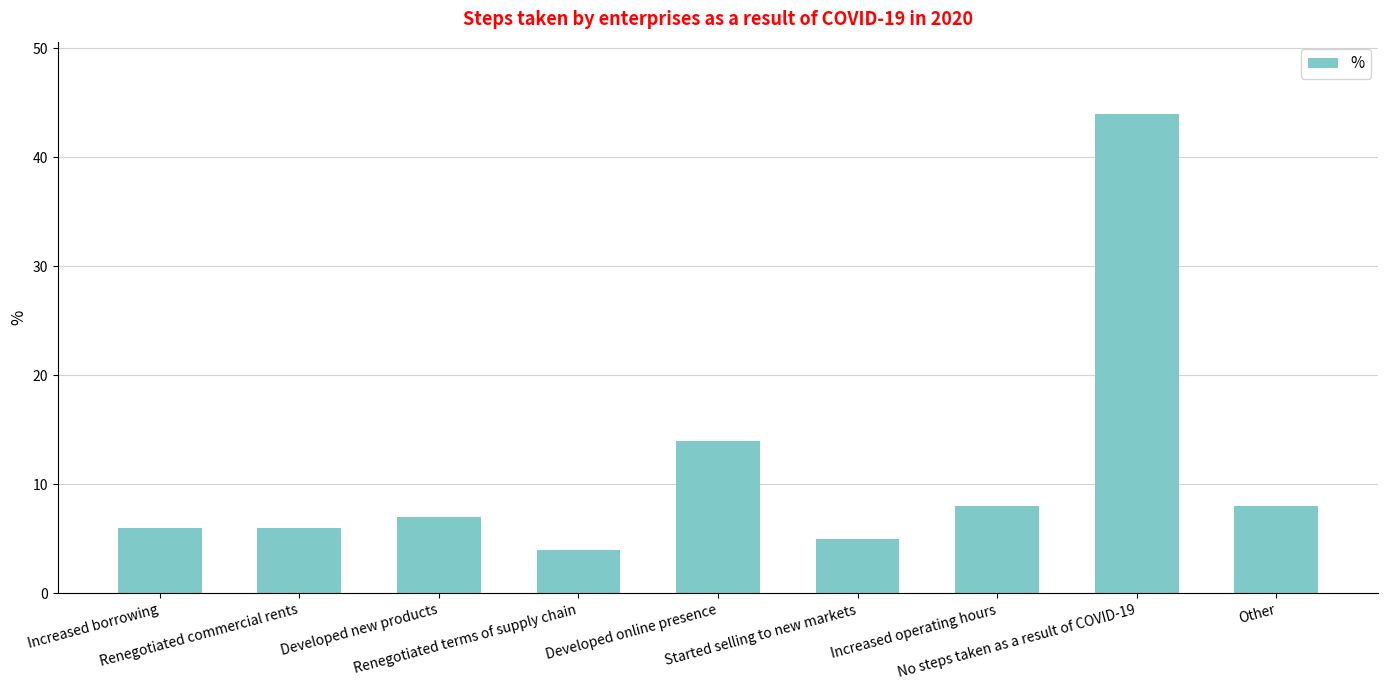

The value at Started selling to new markets is 5. True or false?

True